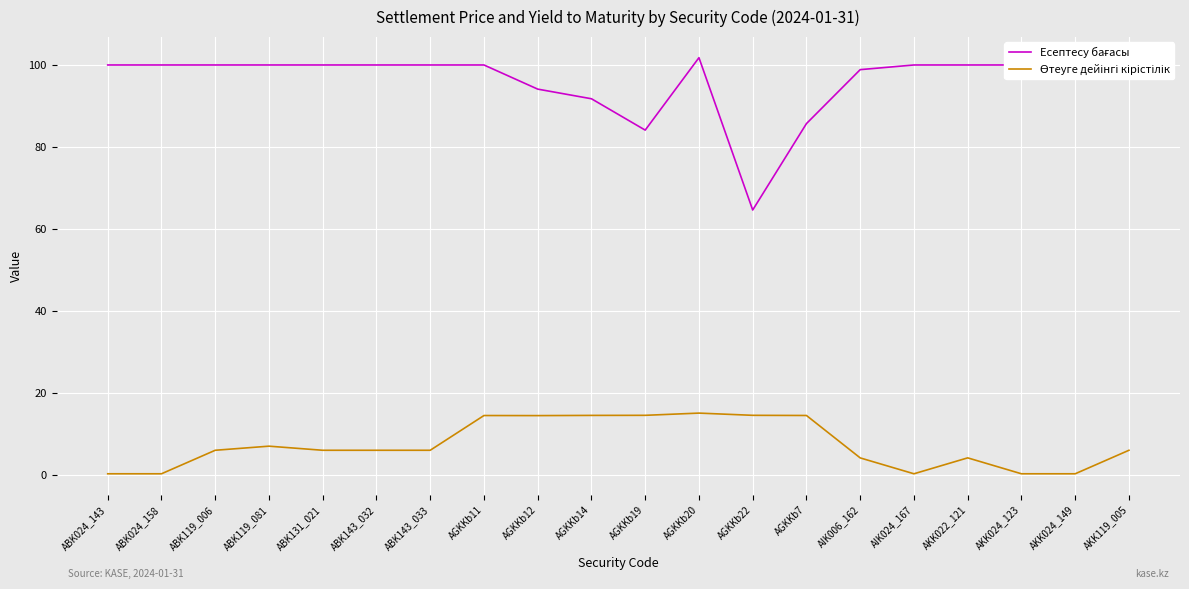

What is the greatest value displayed?

101.8